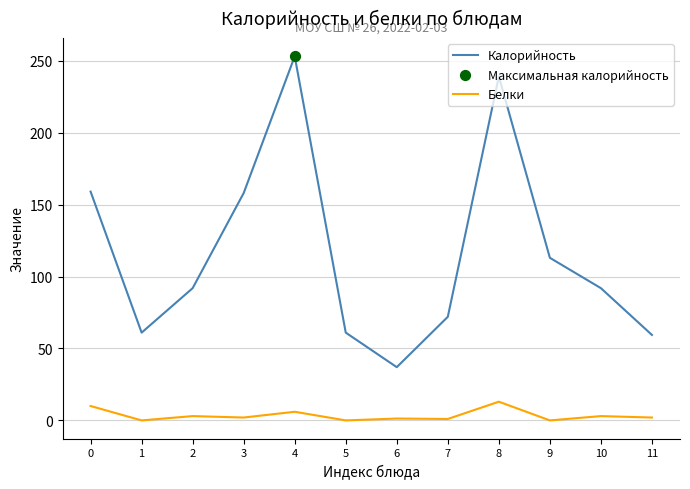

Between 0 and 4, which series saw the biggest shift?

Калорийность